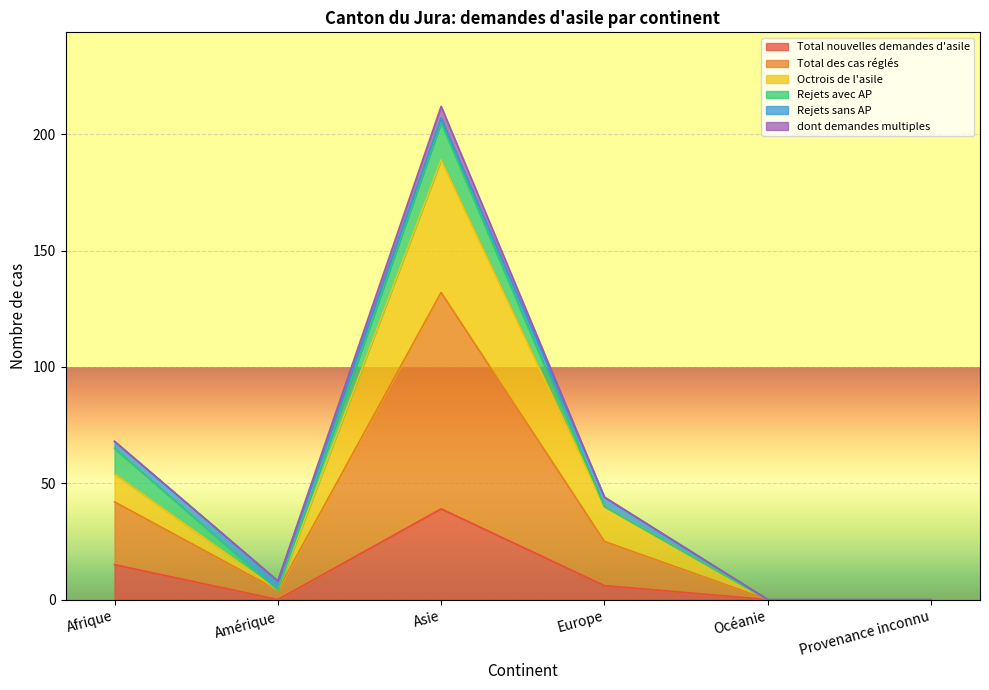

How many positive values does the Total des cas réglés series have?

4